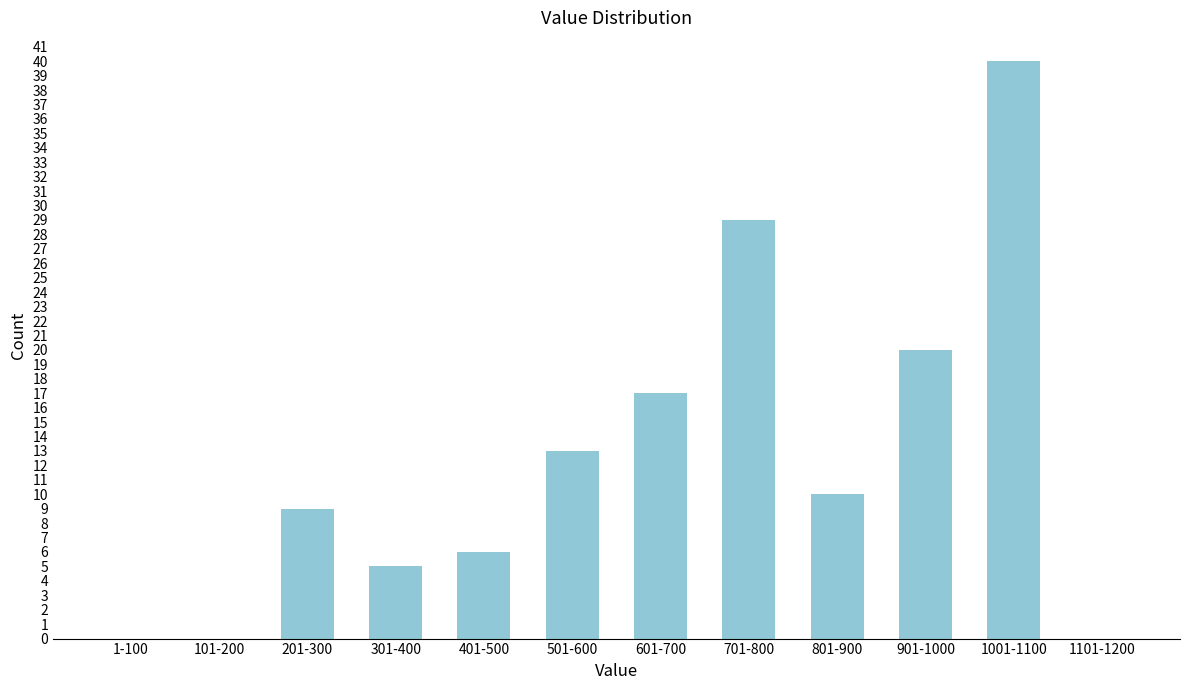

Reading left to right, what are all the values shown in this chart?

1-100=0	101-200=0	201-300=9	301-400=5	401-500=6	501-600=13	601-700=17	701-800=29	801-900=10	901-1000=20	1001-1100=40	1101-1200=0